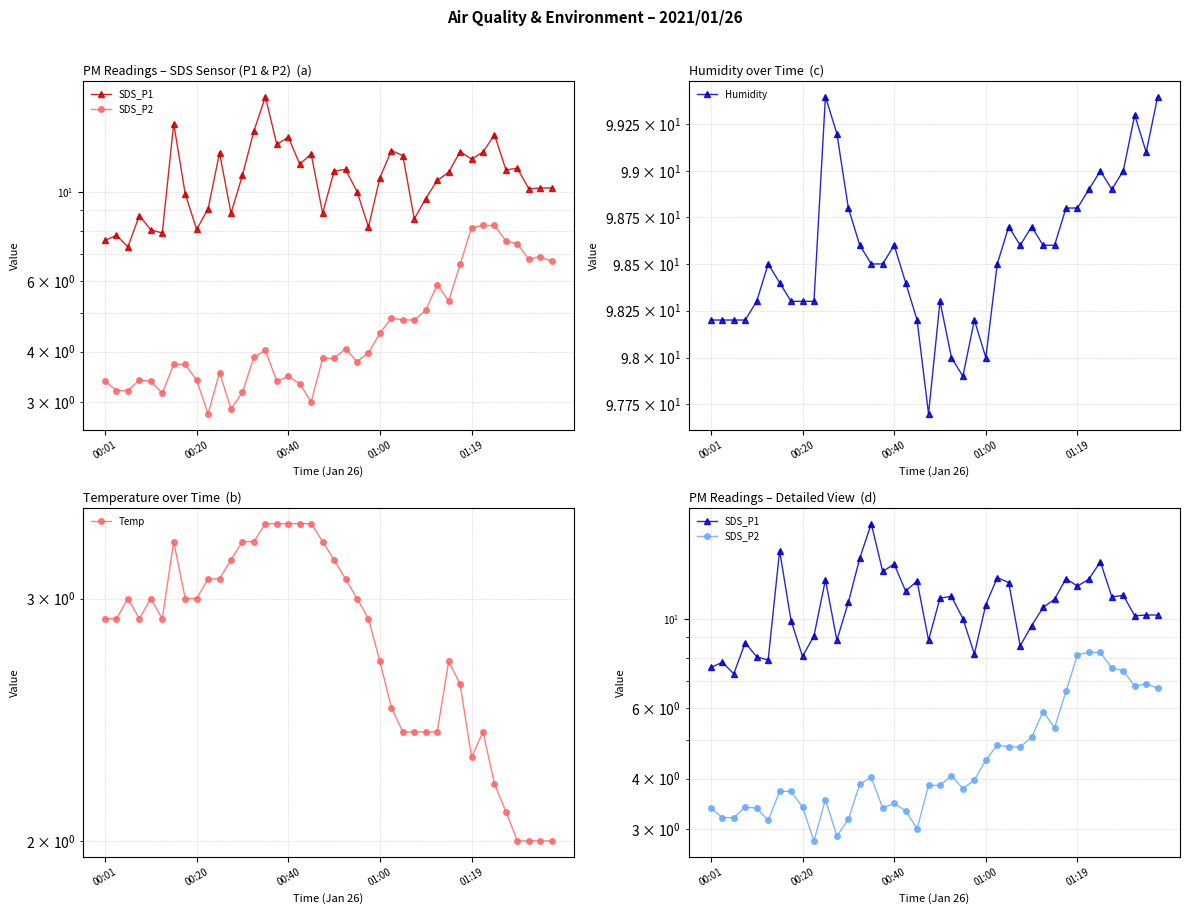

How many values in the Humidity series exceed 98?

36